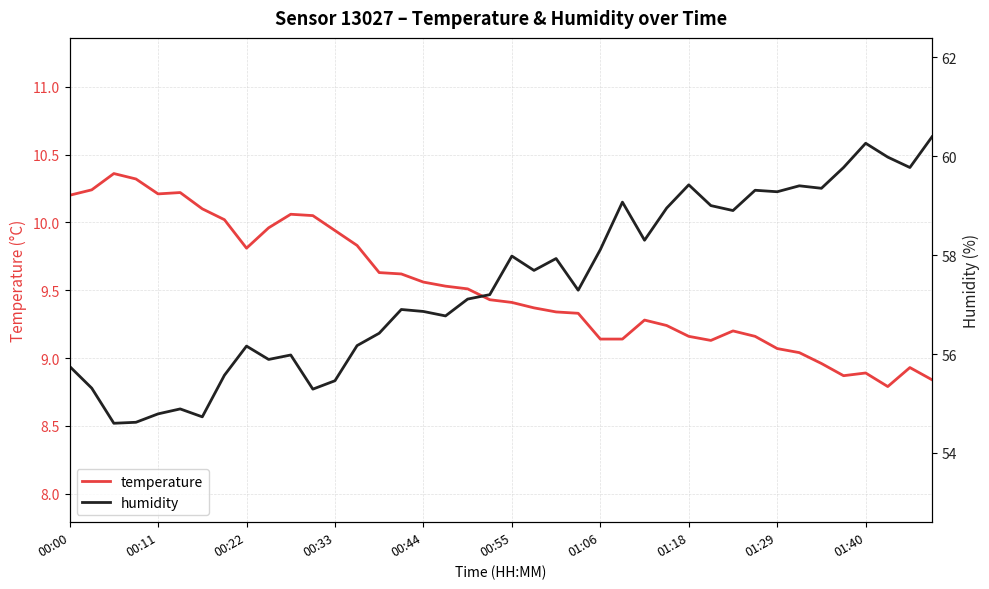

In temperature, how many points are higher than both neighbors (excluding endpoints)?

7